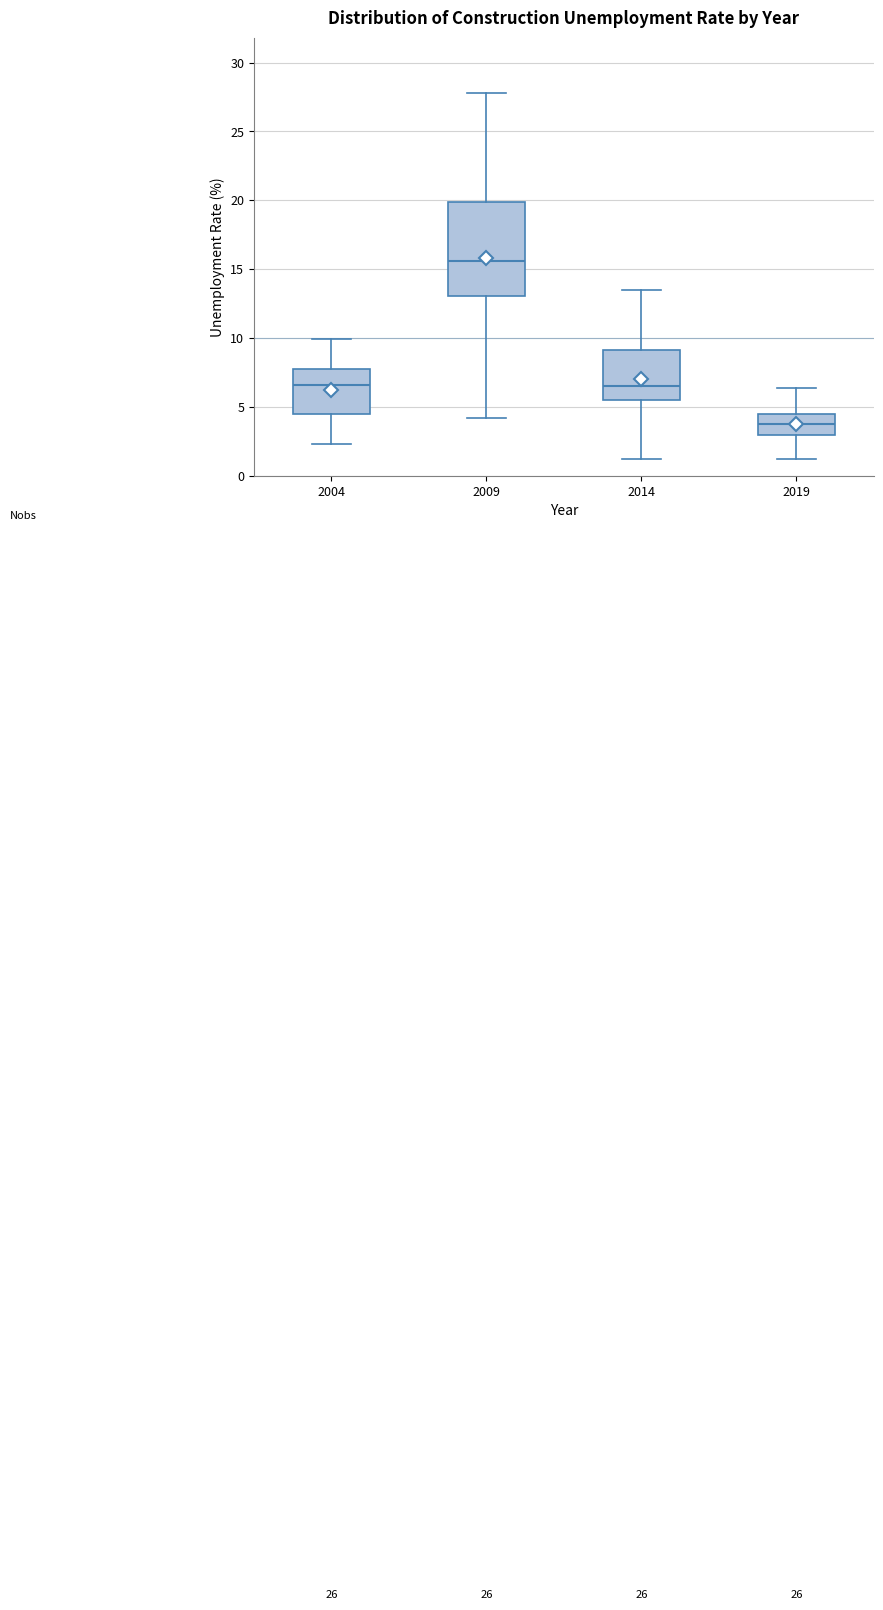

Which box is the tallest, from its lower edge to its upper edge?

2009